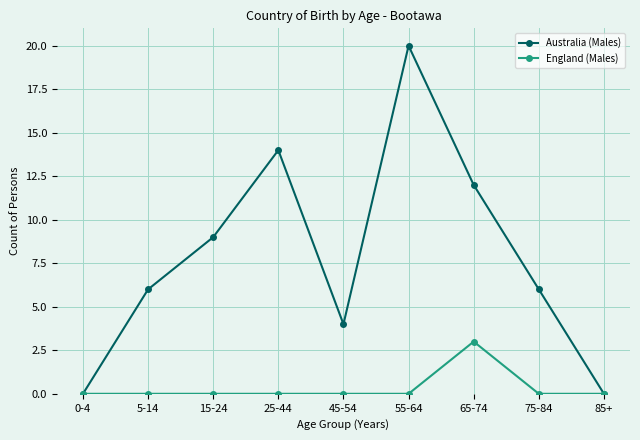

Is the value of Australia (Males) at 45-54 greater than the value of England (Males) at 25-44?

Yes